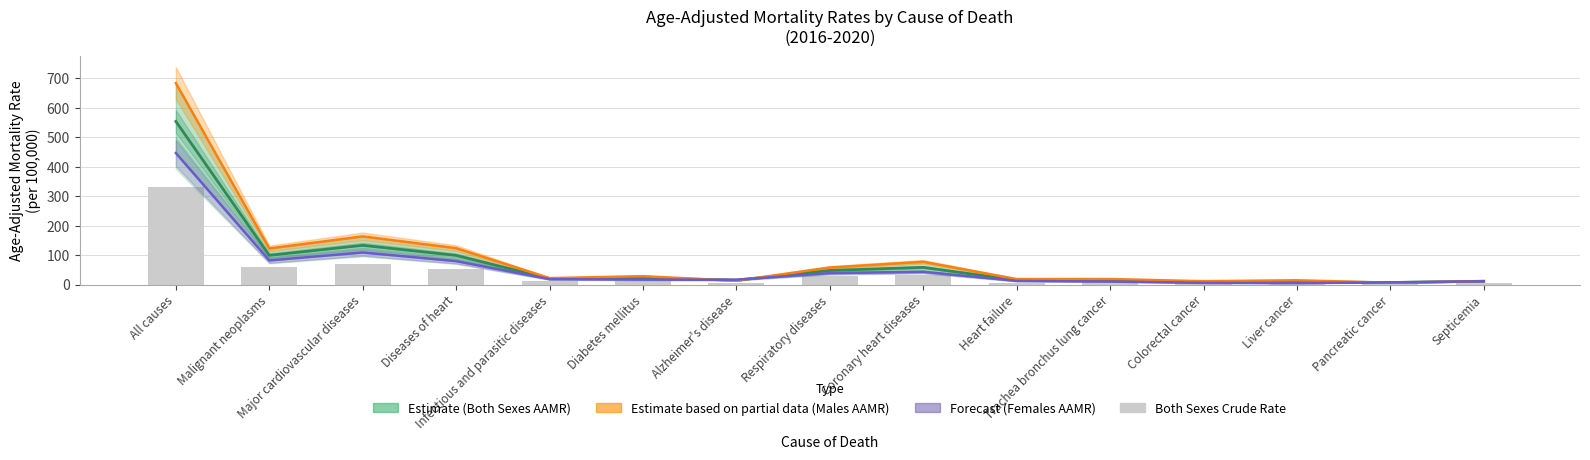

What is the value of the Both Sexes Crude Rate bar at the 3rd from the left?

70.9